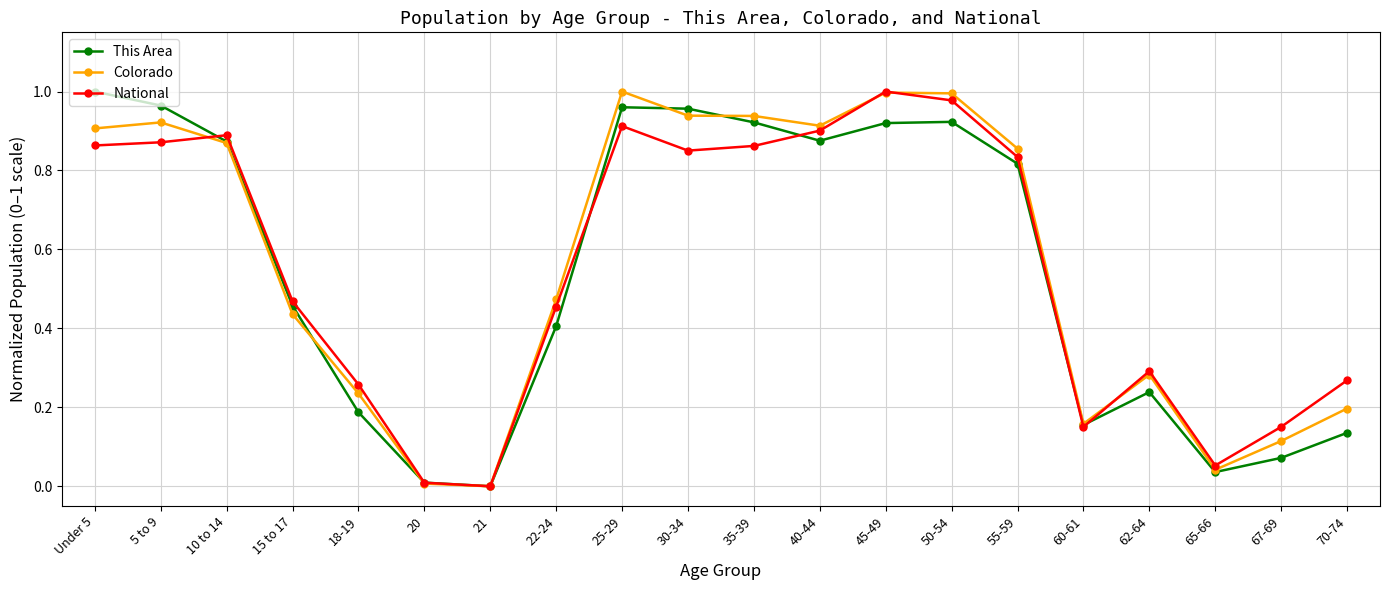

Which series changed the most between 10 to 14 and 70-74?

This Area